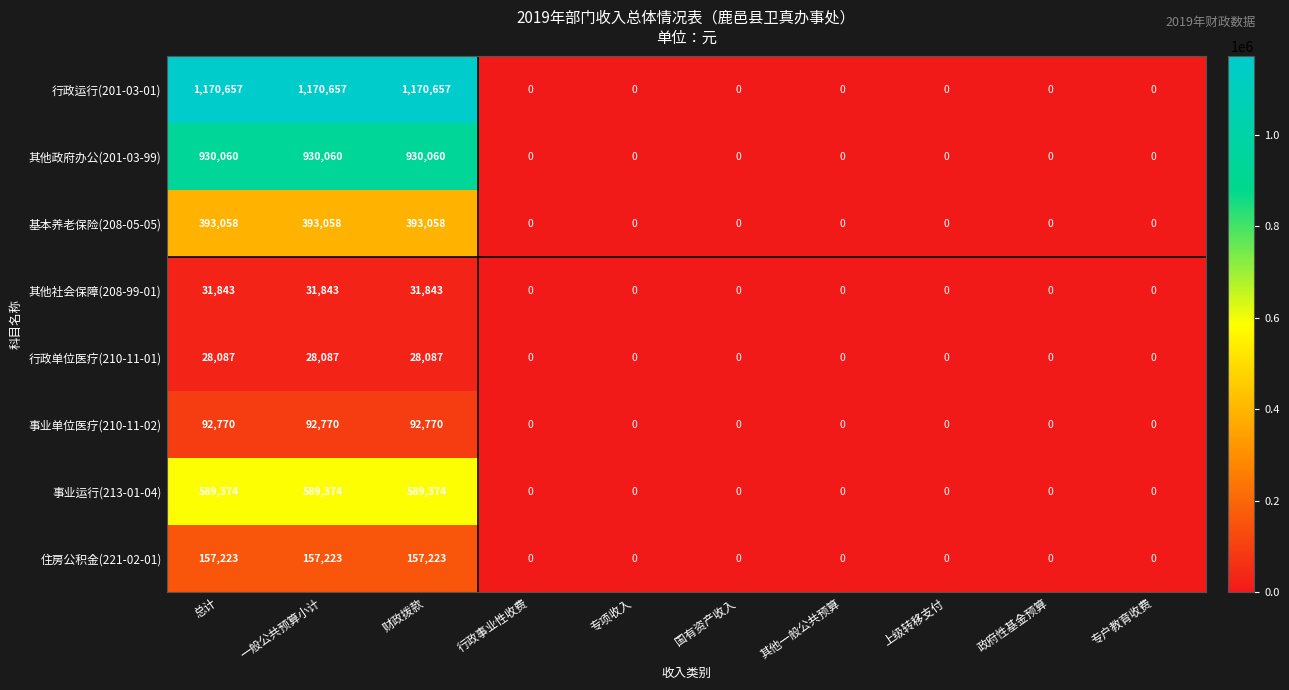

What is the maximum value shown in the chart?

1170657